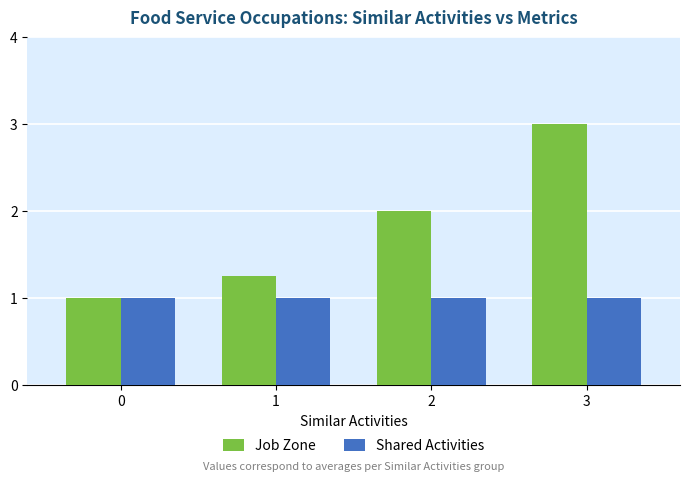

Which label corresponds to the largest value in the chart?

3